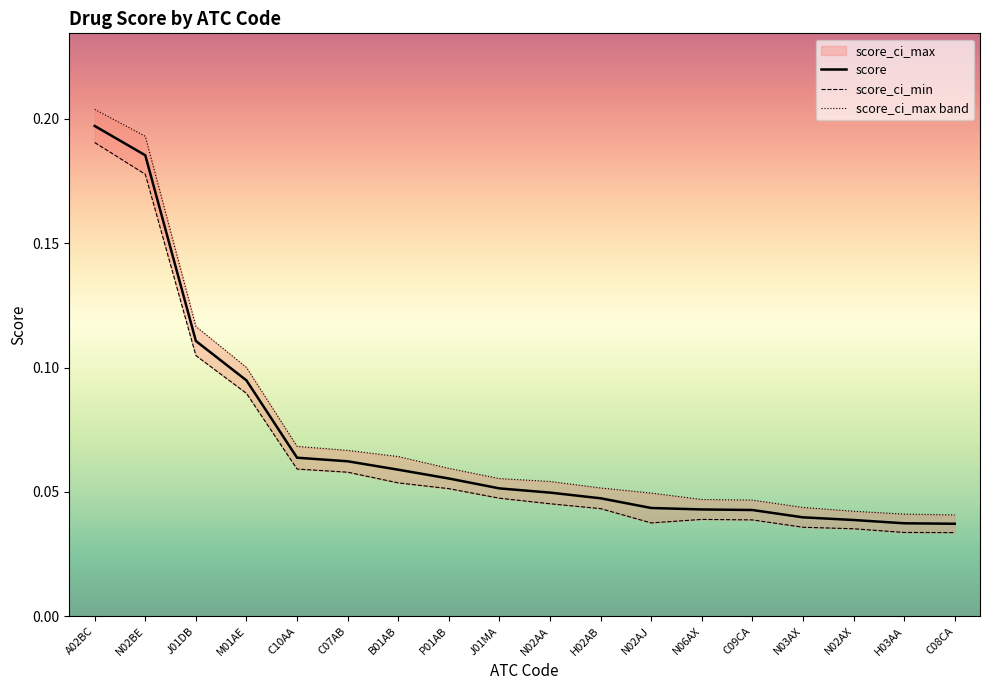

Is it true that score equals 0.0 at C07AB?

False